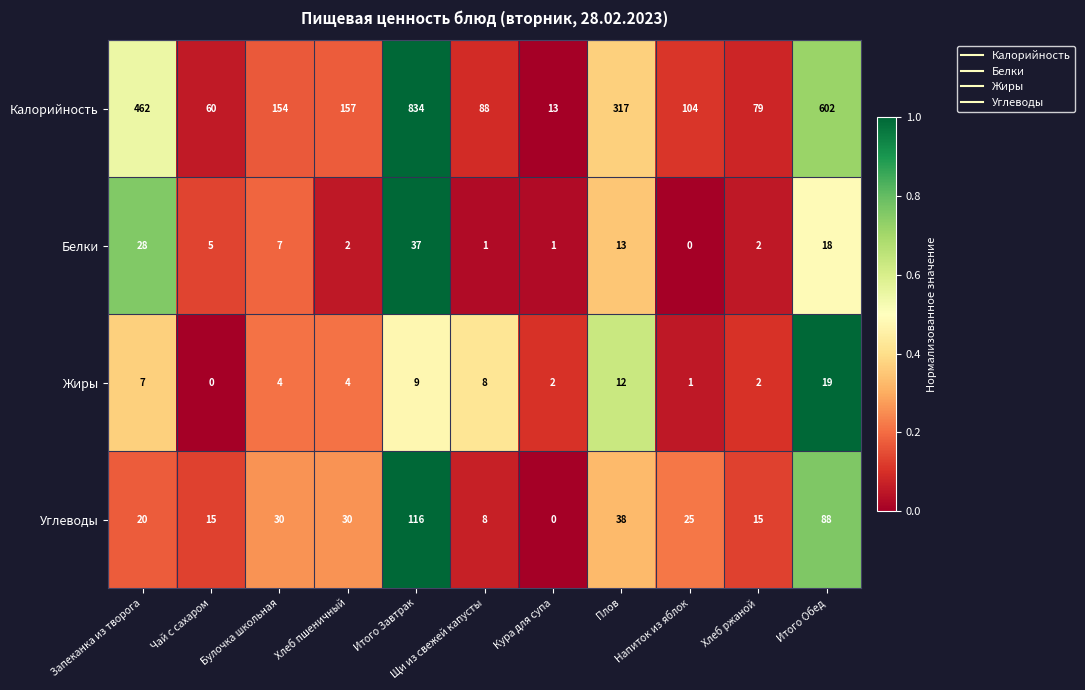

How many values in the Жиры series are below 4?

4